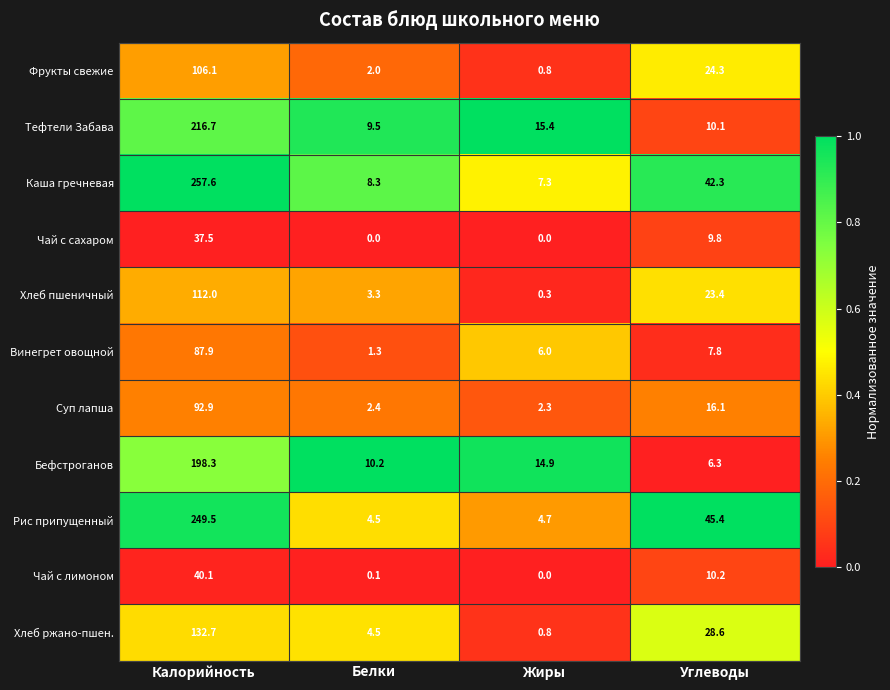

What is the approximate value of Тефтели Забава at Белки?

9.5